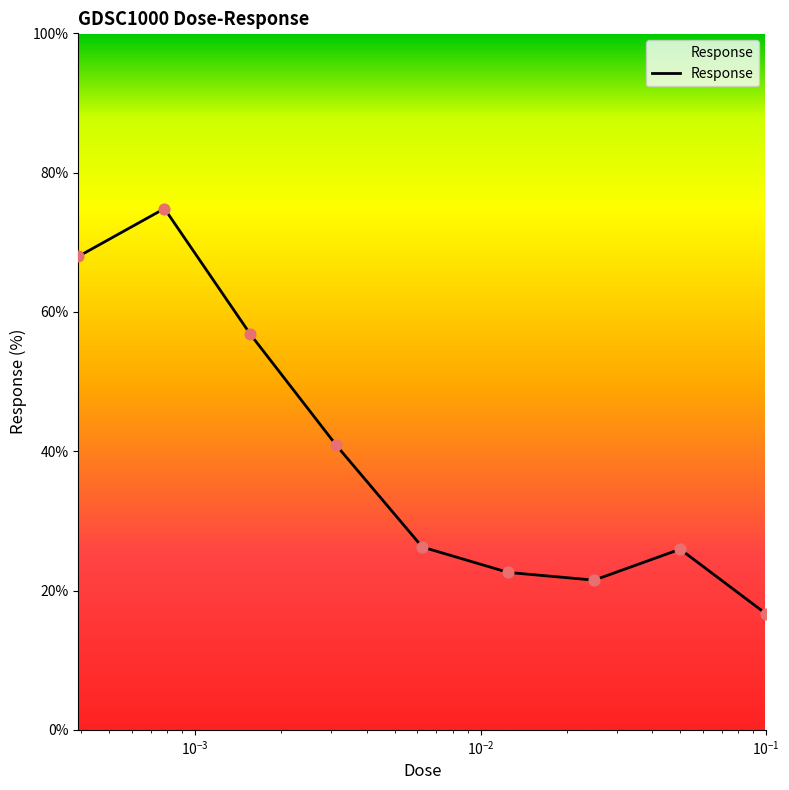

What is the greatest value displayed?

74.8